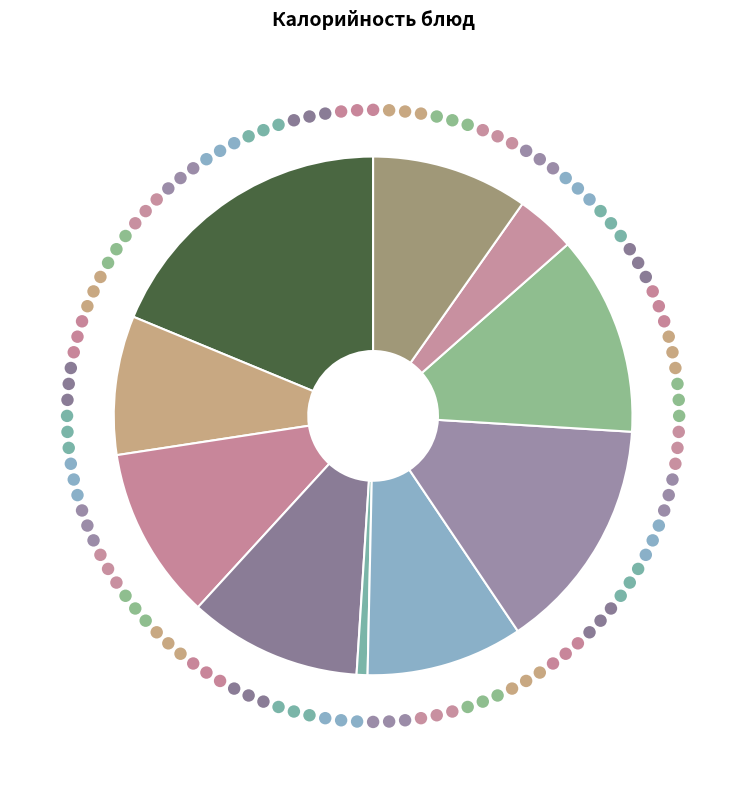

The мясо отварное в соусе slice represents 25% of the pie. True or false?

False